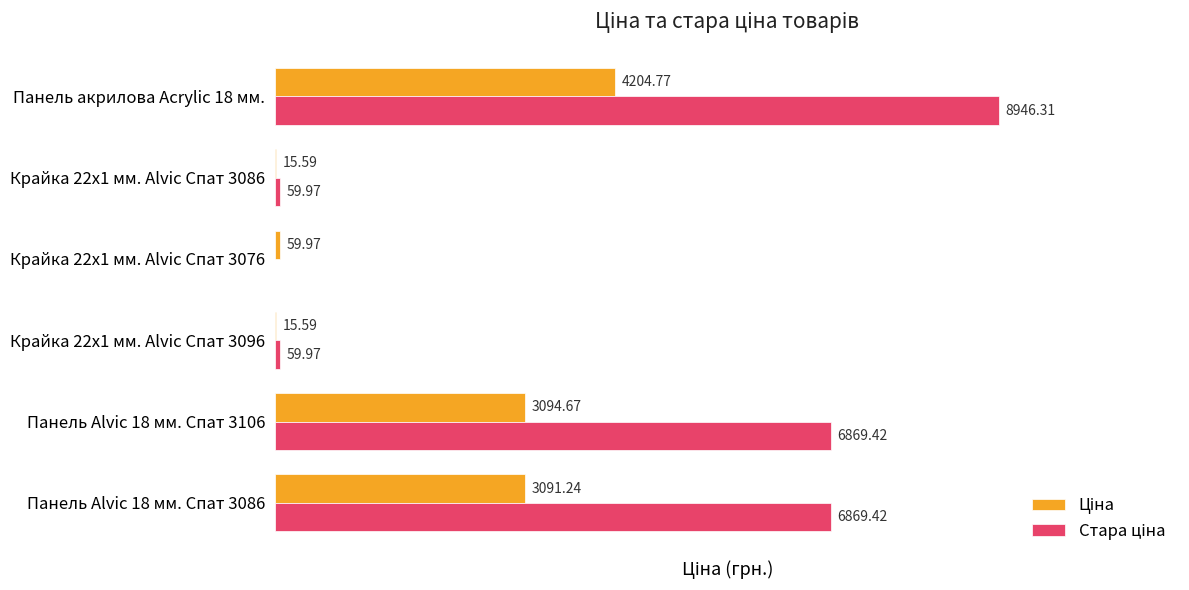

At which category is the sum across all series the highest?

Панель акрилова Acrylic 18 мм.